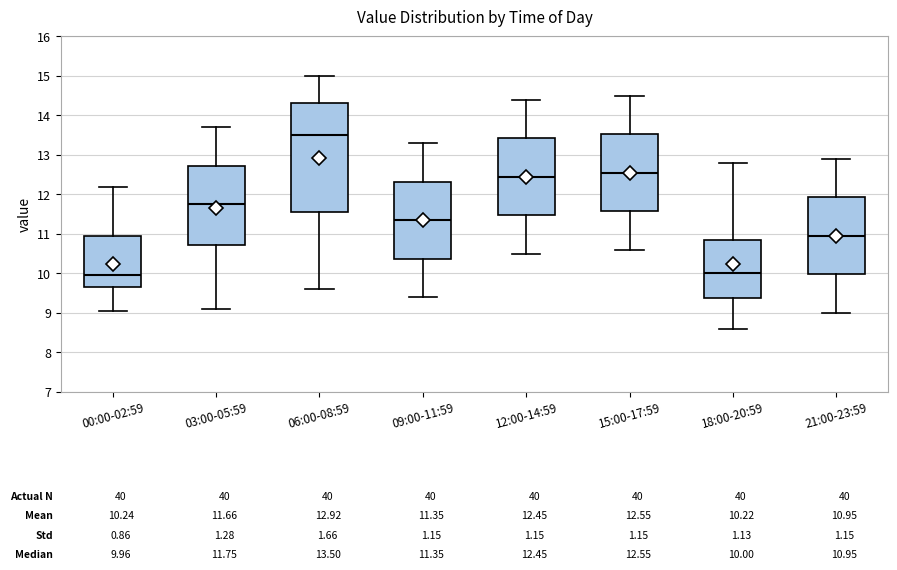

Which box's median line is the highest?

06:00-08:59